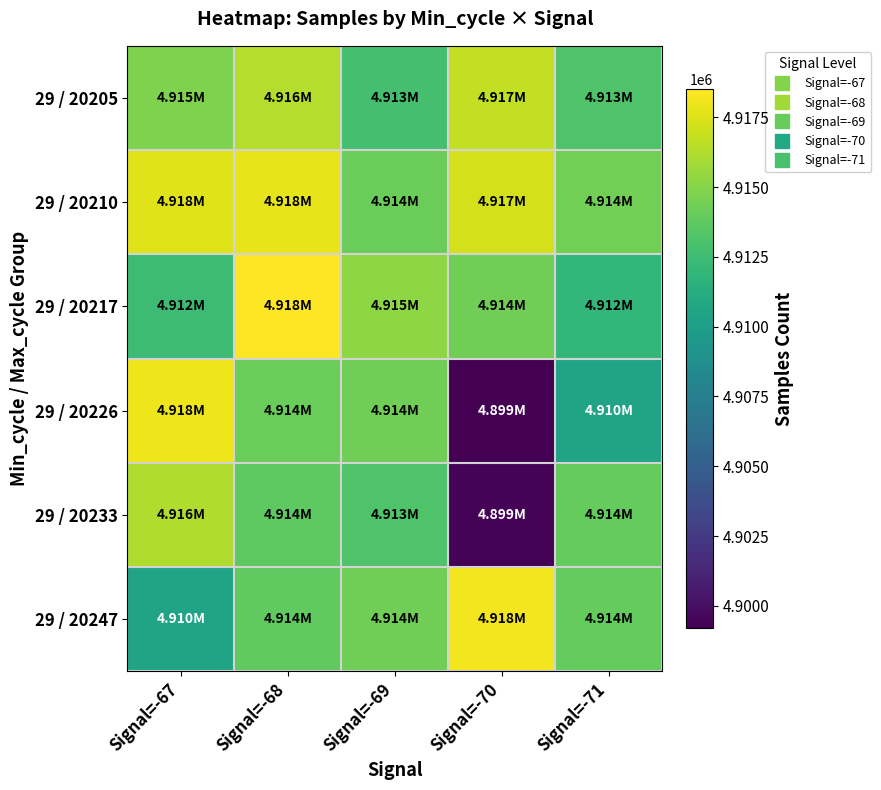

Which series has the largest total across all categories?

29 / 20210